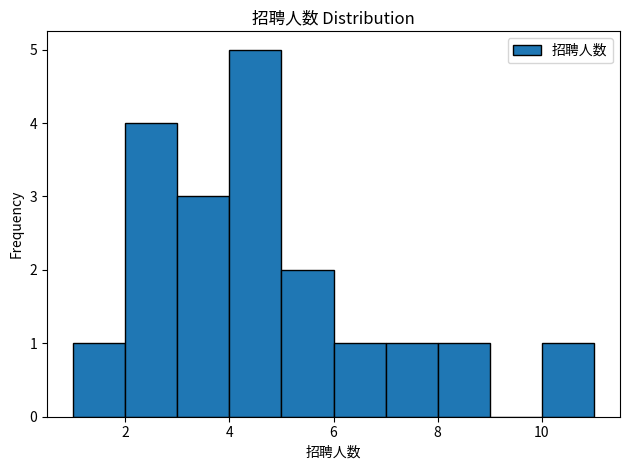

How tall is the bar that spans 5 to 6 on the x-axis? The values are not printed on the chart, so give them approximately, as read against the axis.

2